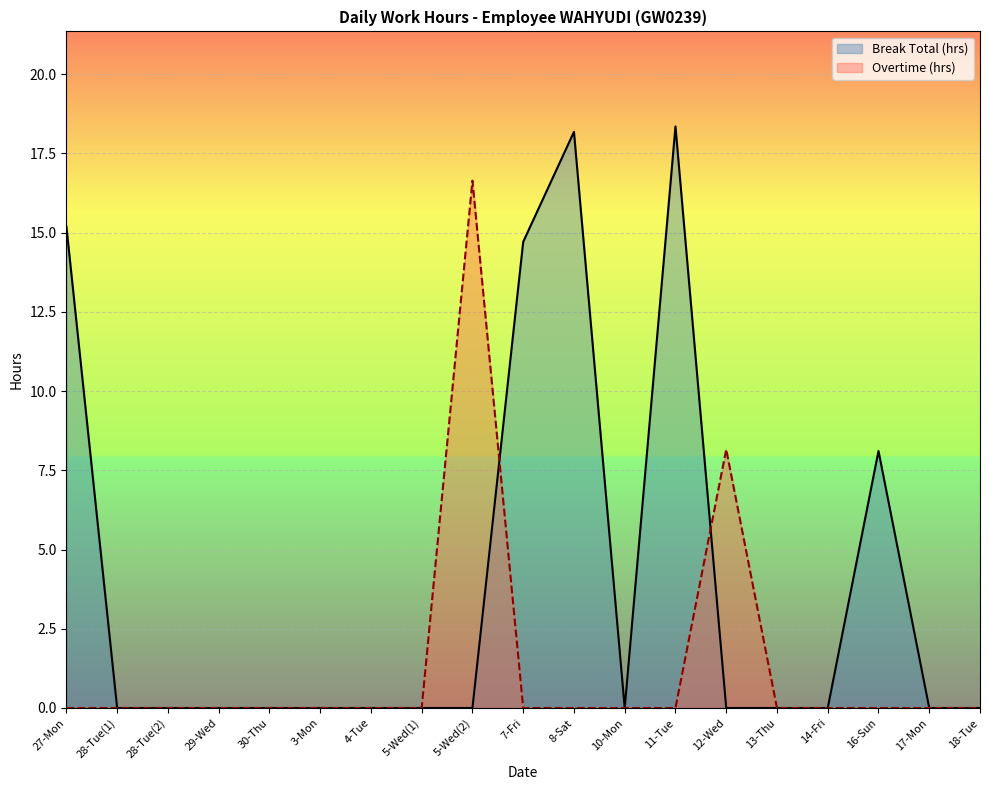

How many points are higher than both their immediate neighbors (excluding endpoints)?

3